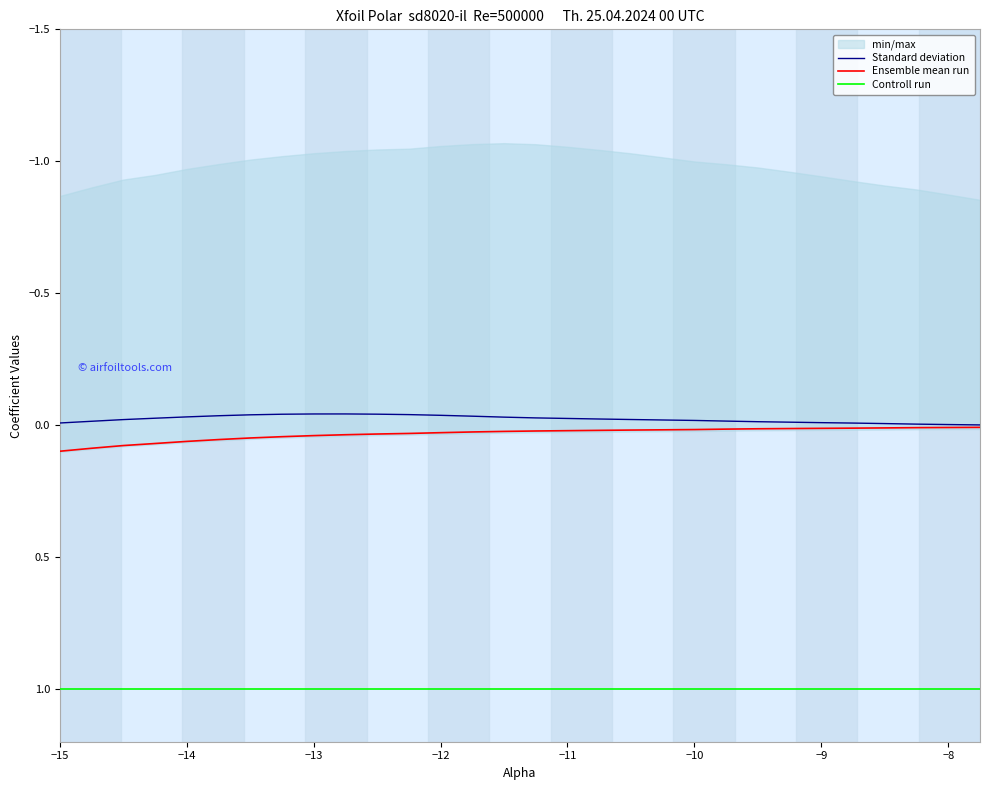

True or false: Ensemble mean run and Controll run intersect in this chart.

False